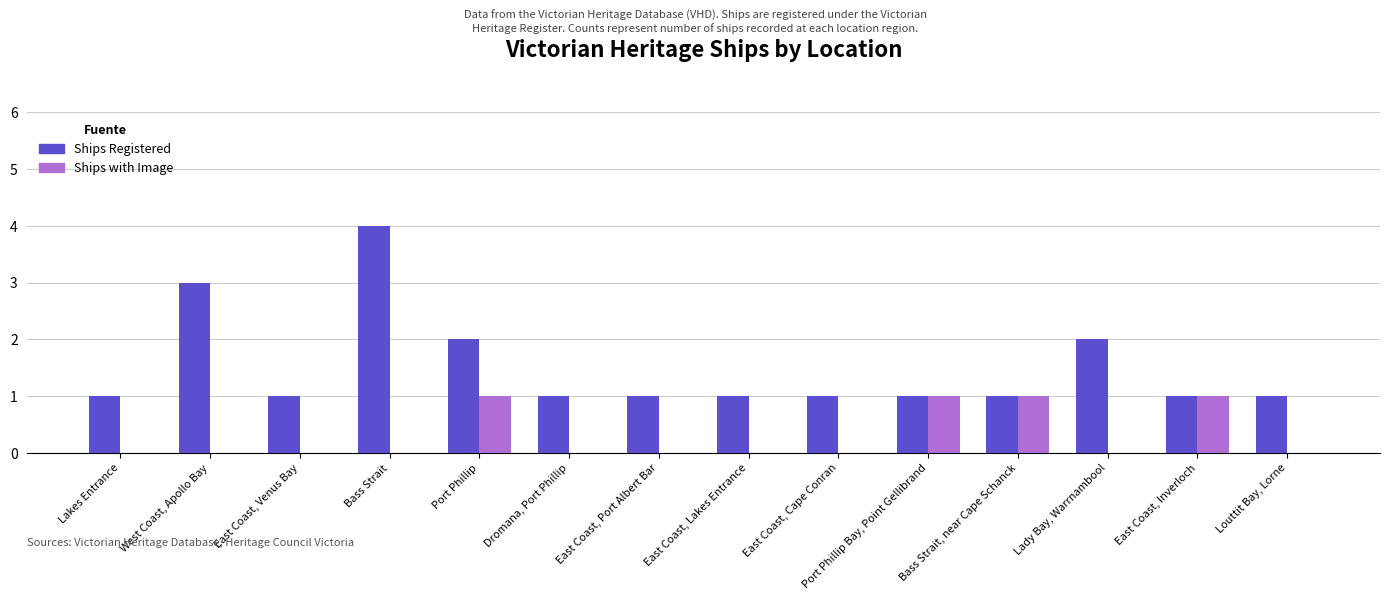

What are all the series names shown in the legend?

Ships Registered, Ships with Image